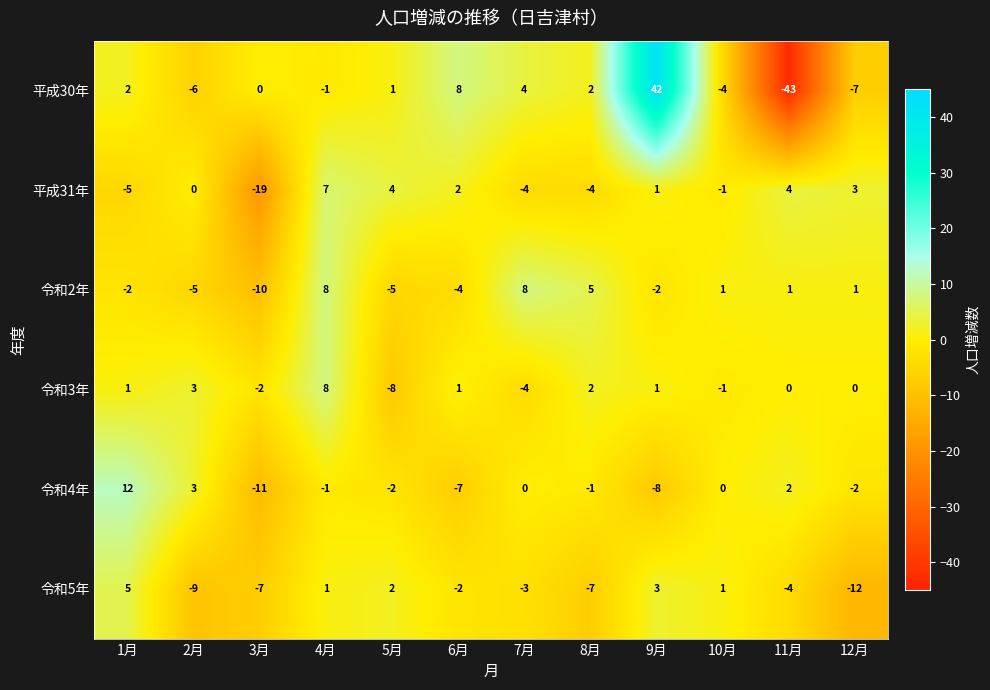

Which series has the largest total across all categories?

令和3年